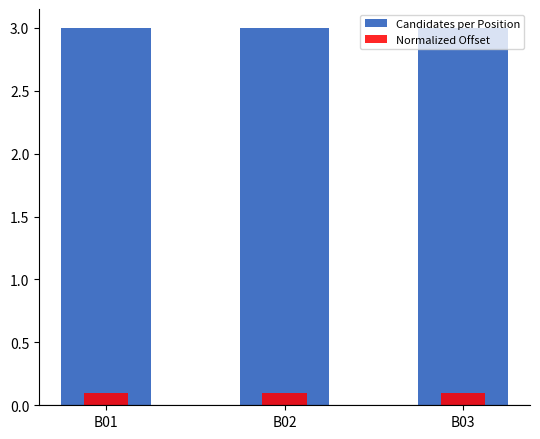

At how many categories does at least one series exceed 0?

3